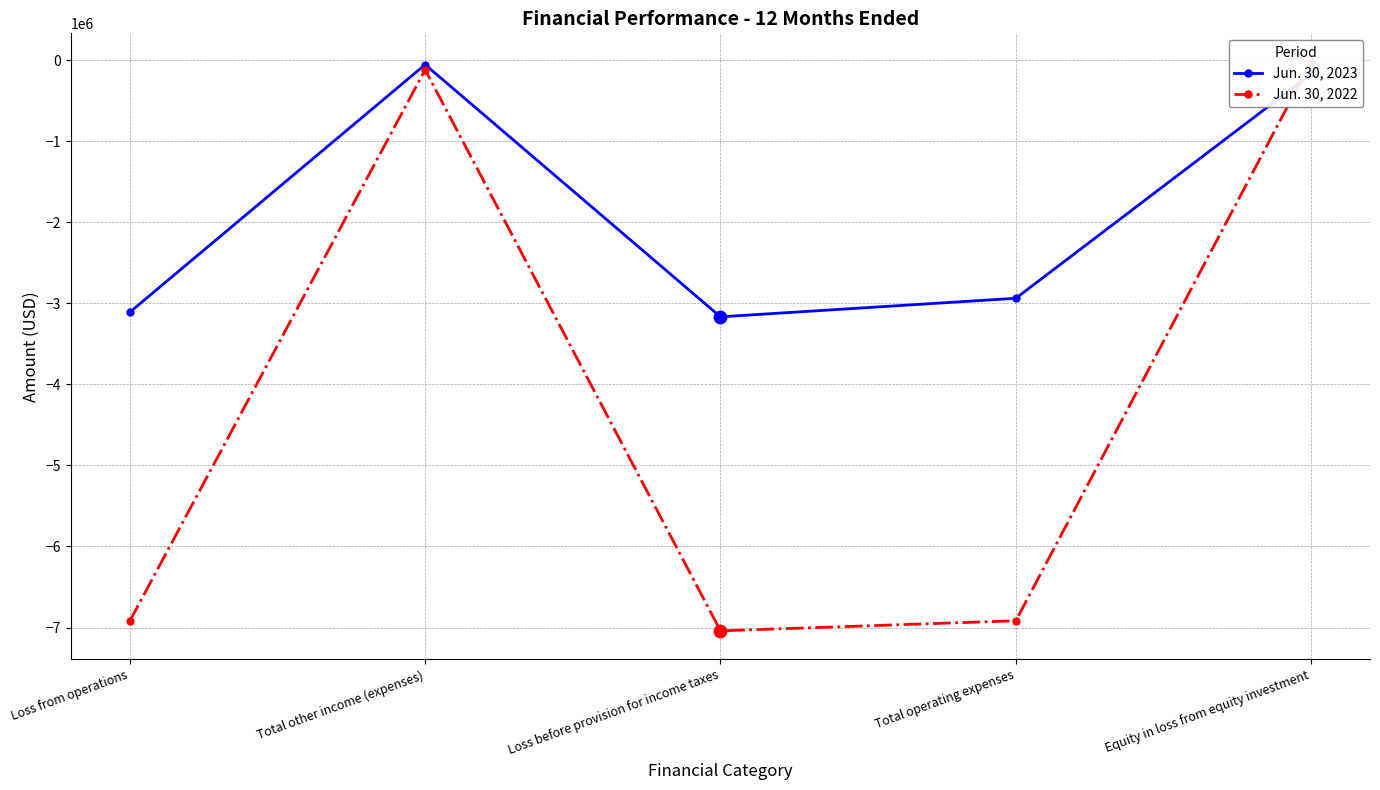

Which series has the largest Y range (max minus min)?

Jun. 30, 2022